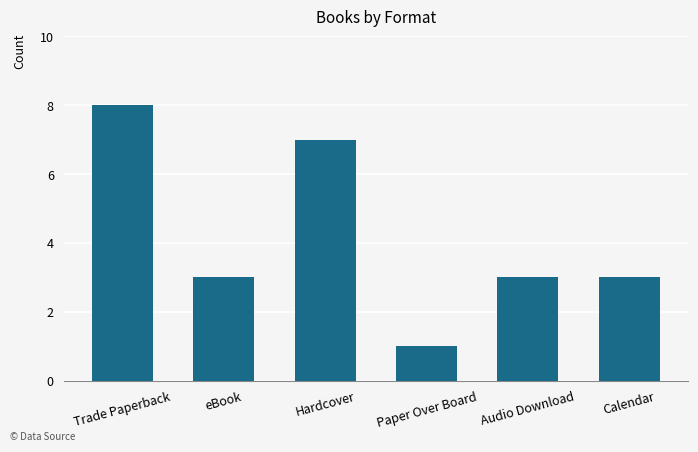

The chart shows a value of 1 at Paper Over Board. True or false?

True